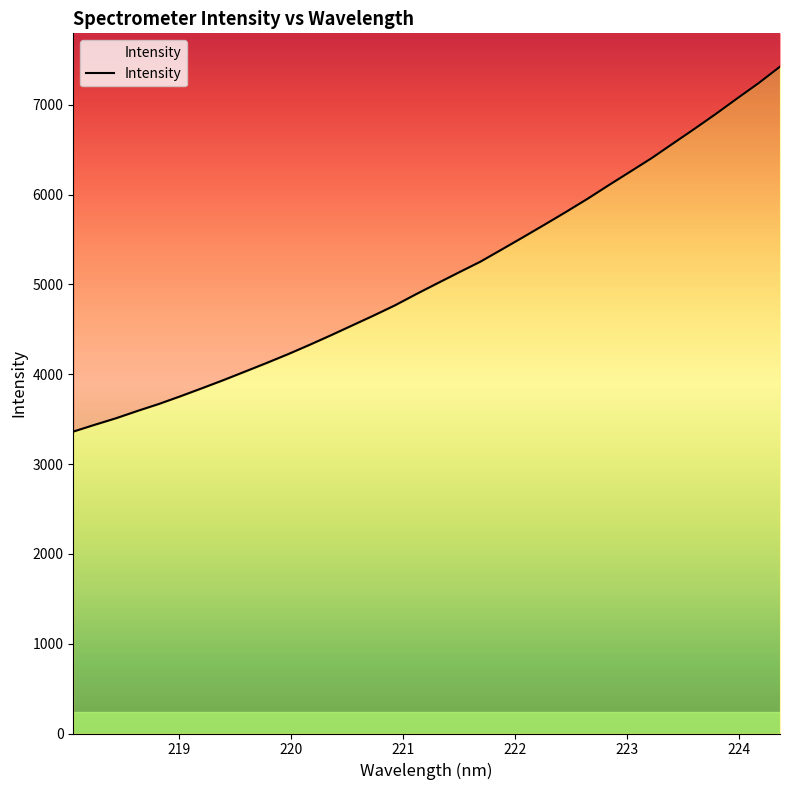

What is the ratio of the value at 220.7354 to the value at 222.8355?

0.8